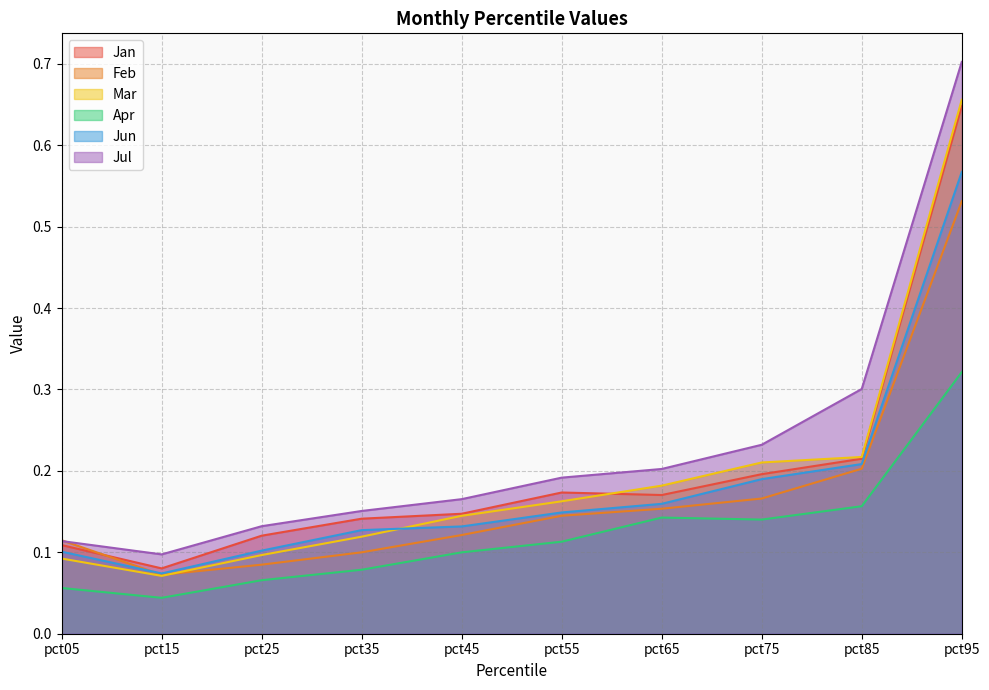

List the labels in order of Jul value, largest first.

pct95, pct85, pct75, pct65, pct55, pct45, pct35, pct25, pct05, pct15